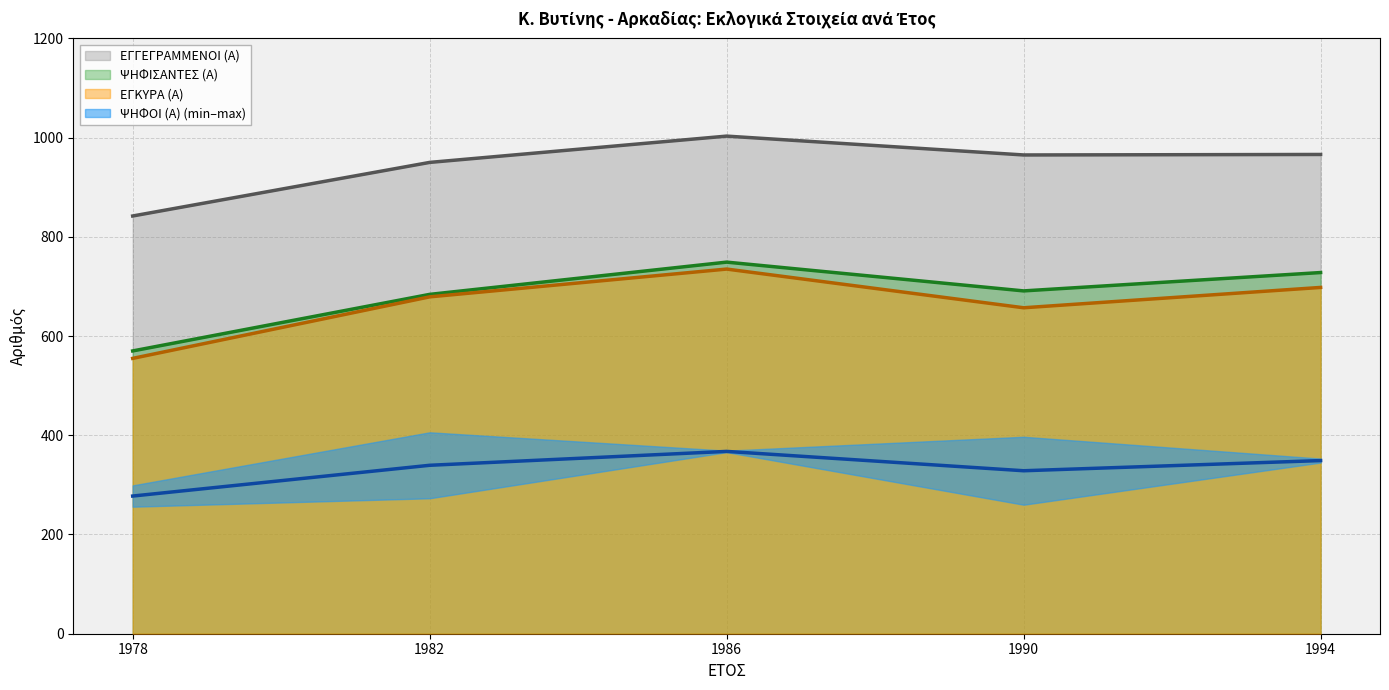

True or false: ΕΓΚΥΡΑ (Α) and ΕΓΓΕΓΡΑΜΜΕΝΟΙ (Α) intersect in this chart.

False